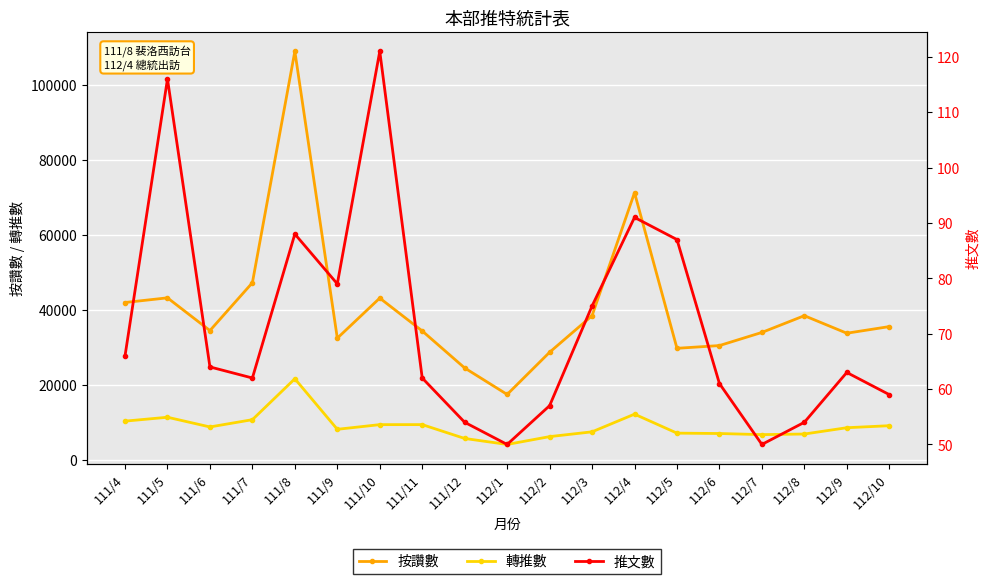

Is this an area chart (filled region under the line)?

No